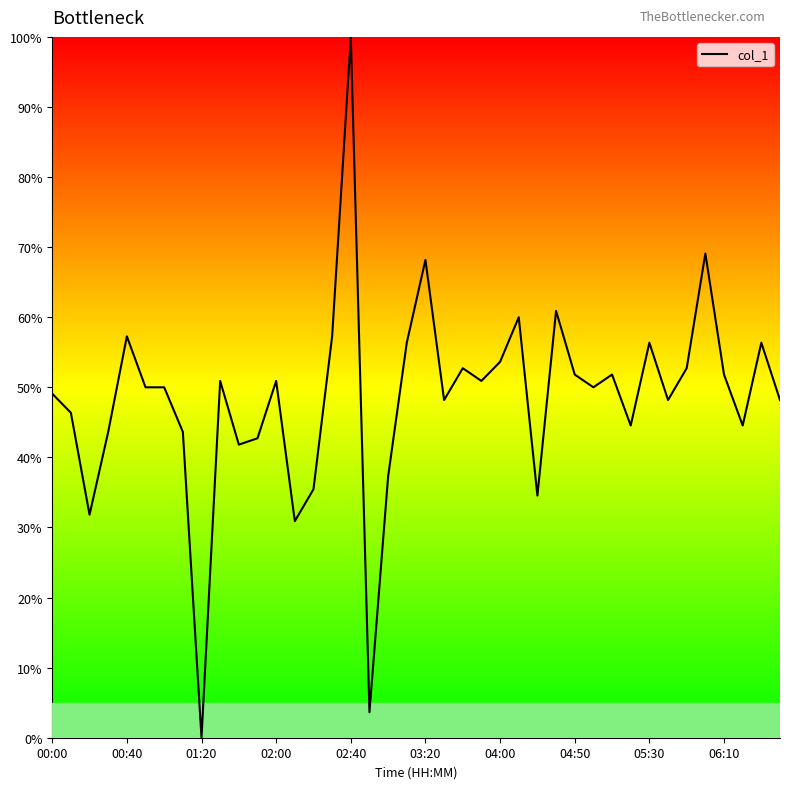

What is the difference between the maximum and minimum values?

100.0